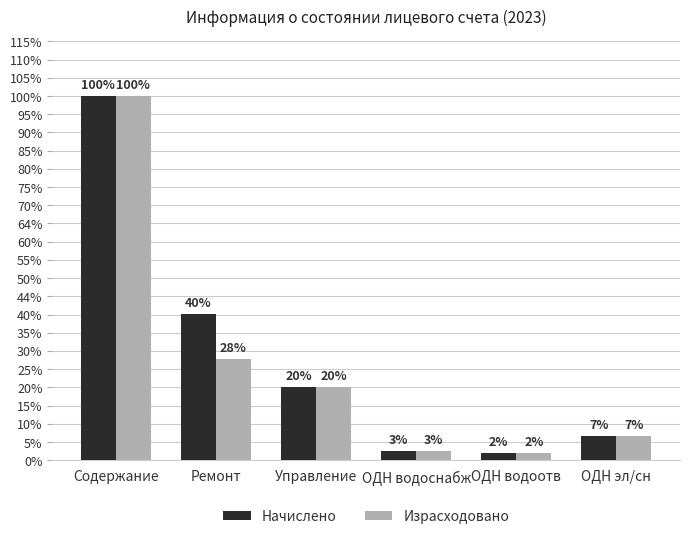

Reading left to right, what are all the values shown in this chart?

Начислено: 276935.5	111054.3	55915.2	7253.5	5482.9	18529.8
Израсходовано: 276935.5	77070.0	55915.2	7253.5	5482.9	18529.8